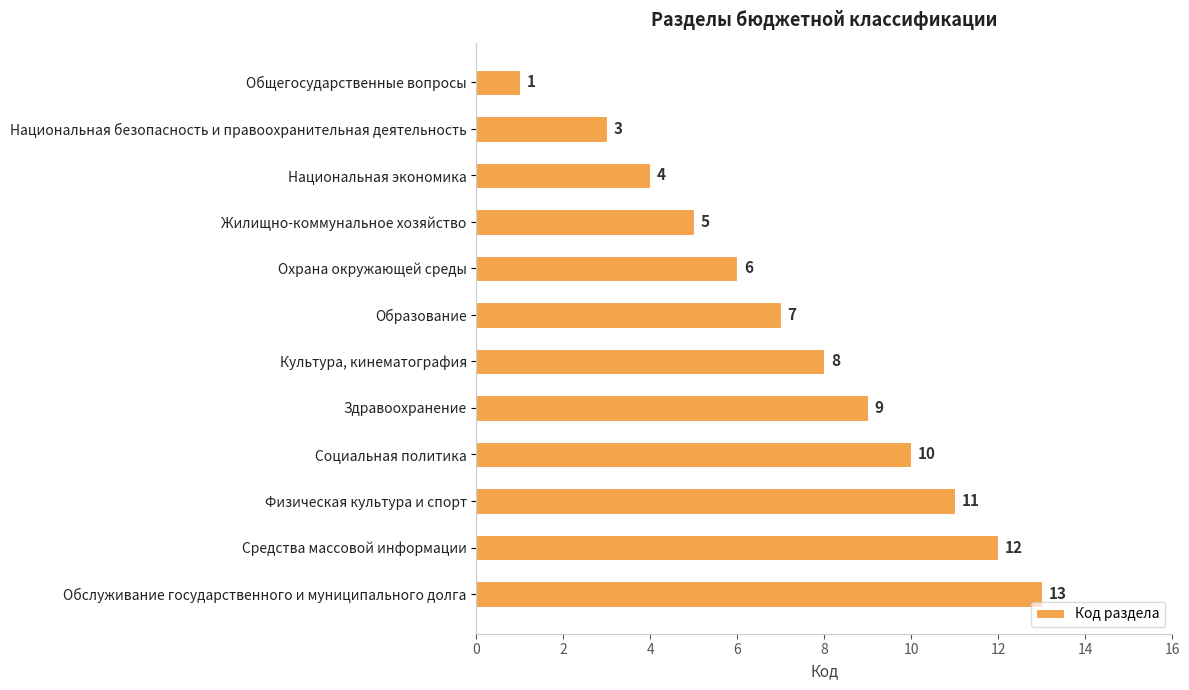

How many bars are there in total?

12